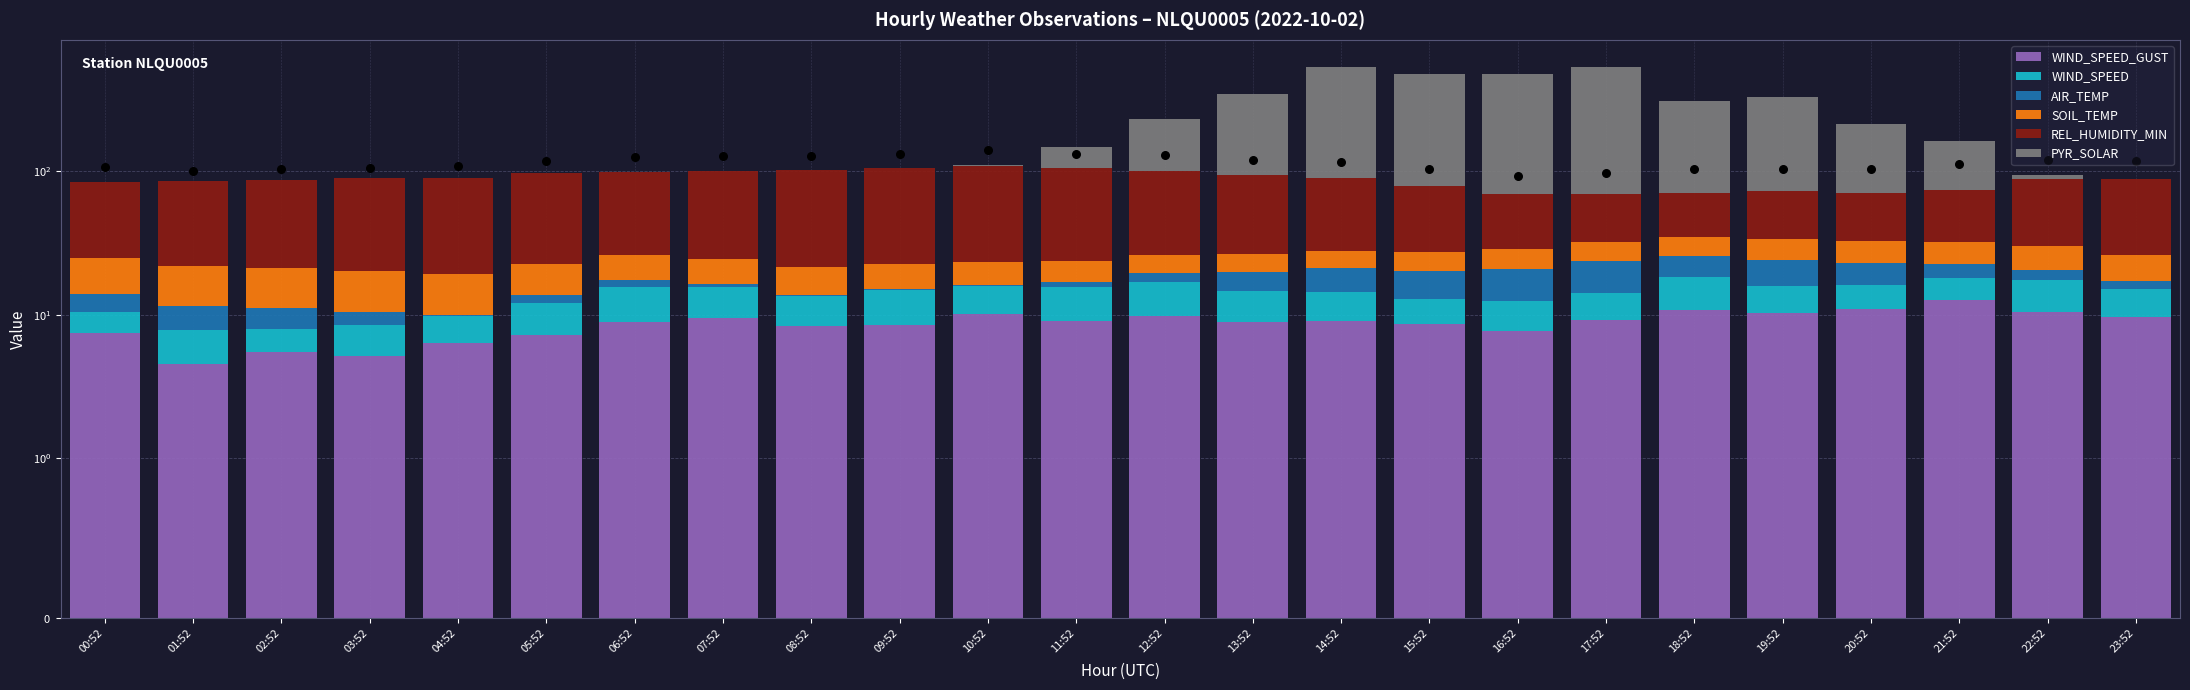

What is the total value across all series at 05:52?

96.6